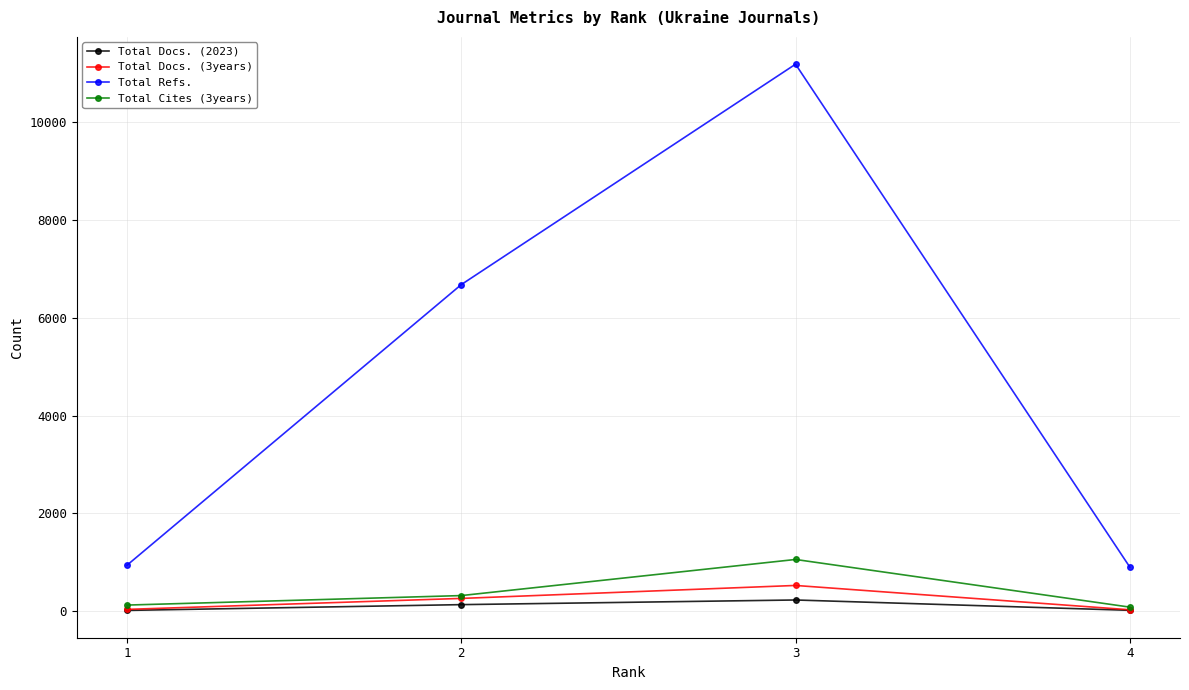

What is the value of the Total Docs. (3years) point at the 1st from the left?

39